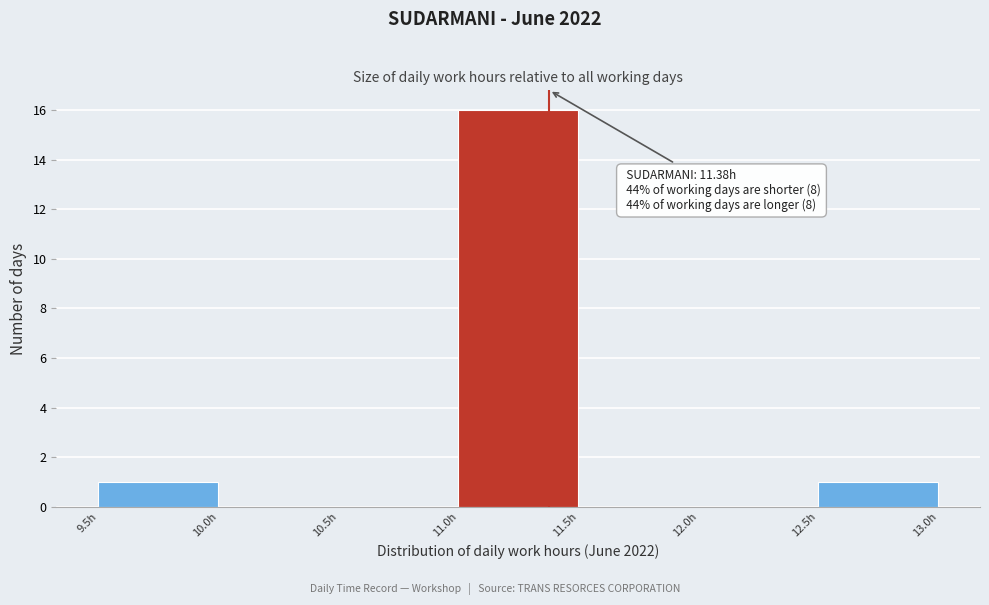

Which range on the x-axis has the tallest bar?

11.0 to 11.5